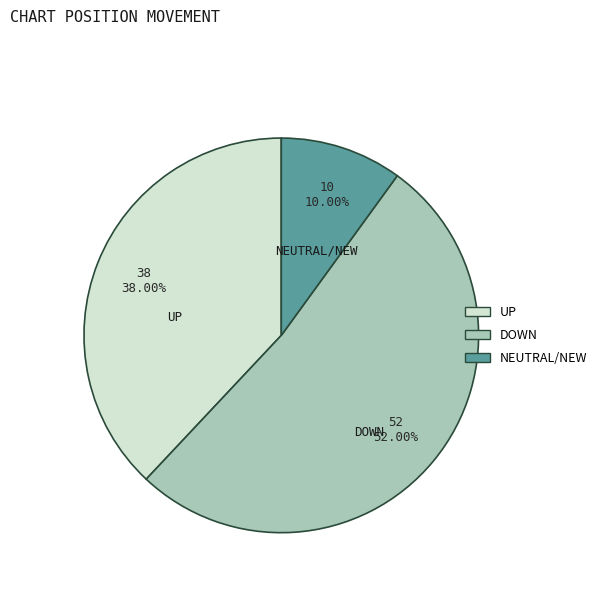

To the nearest percent, what is the difference between the largest and smallest slice percentages?

42%